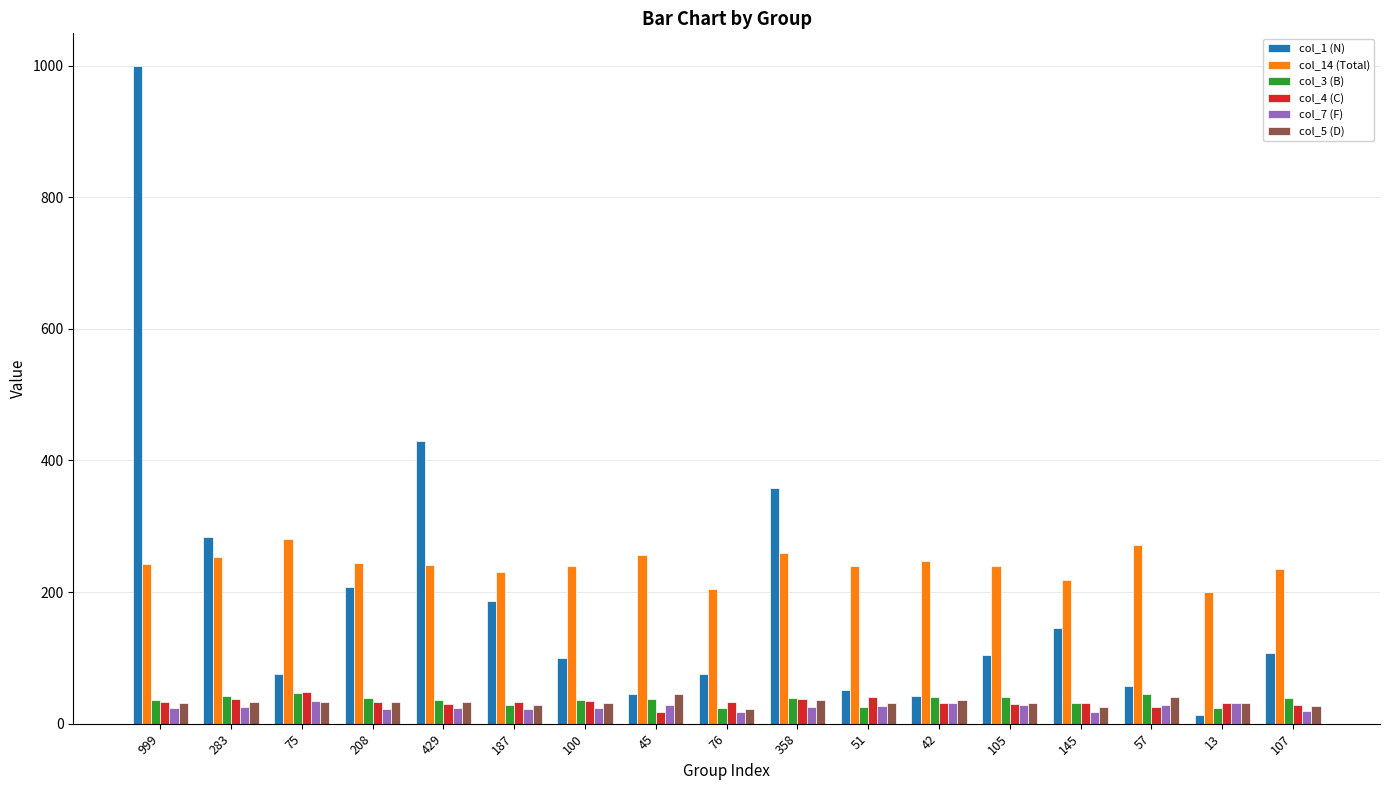

What is the difference between the maximum and minimum values in the col_14 (Total) series?

80.0